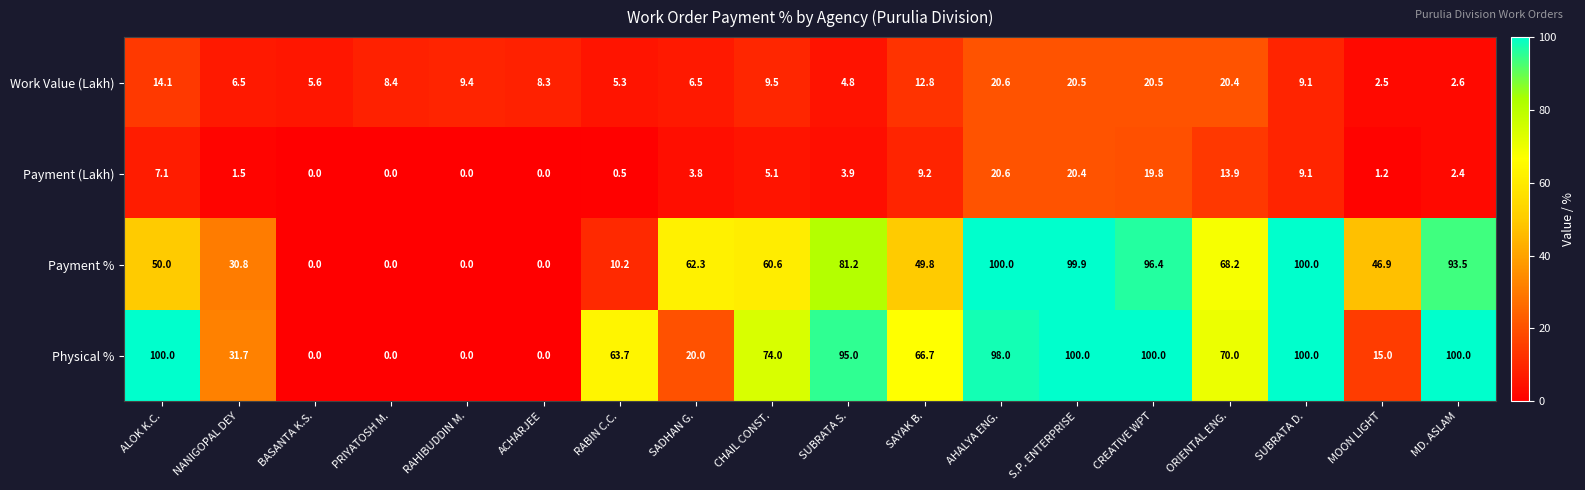

Which series has the largest total across all categories?

Physical %